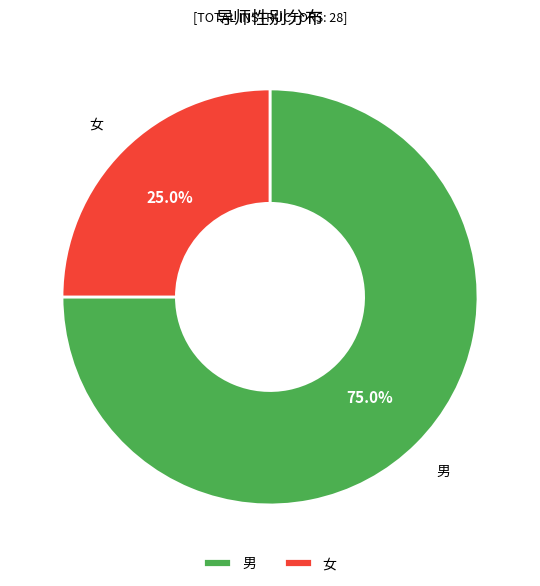

Count the number of slices in the pie.

2